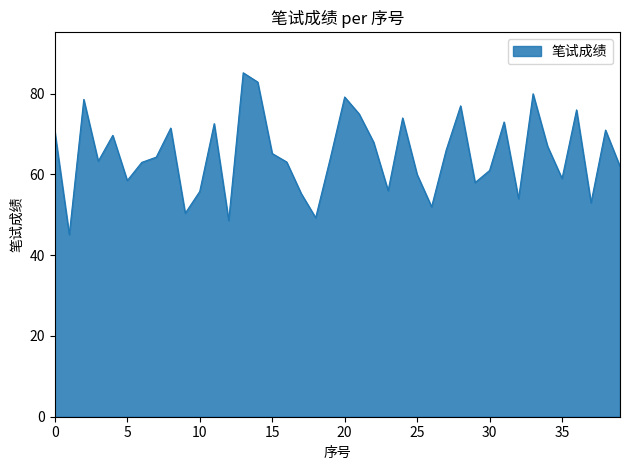

How many categories are shown in the chart?

40